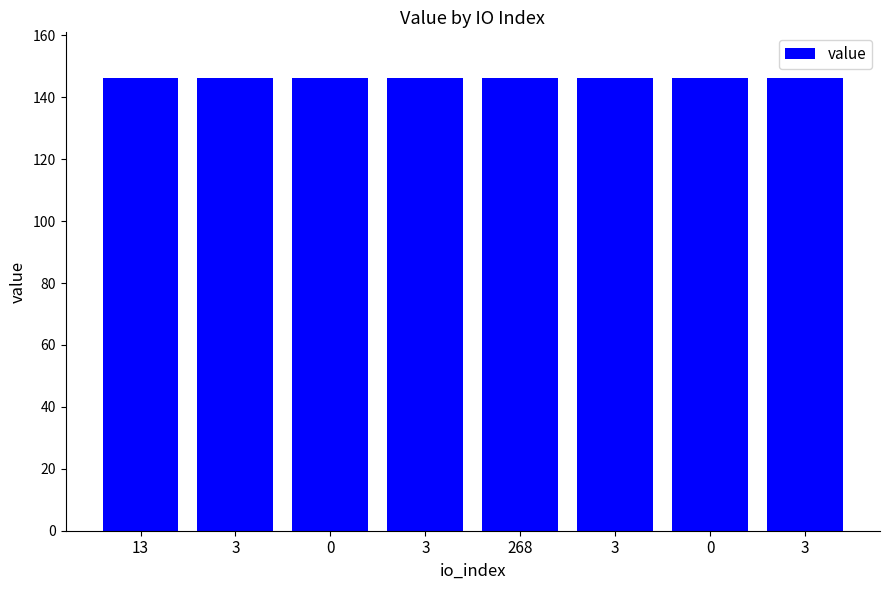

List the labels in order of value, largest first.

0, 3, 268, 3, 0, 3, 13, 3